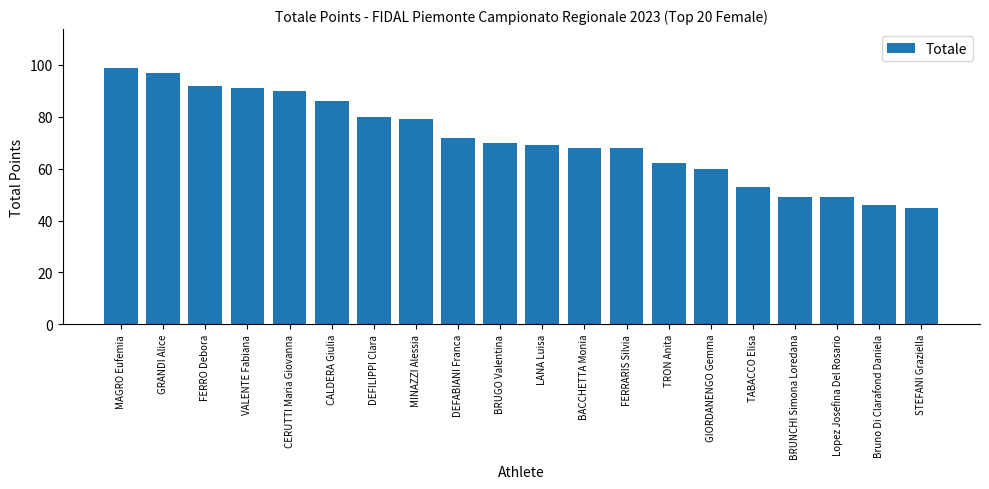

How many bars are there in total?

20